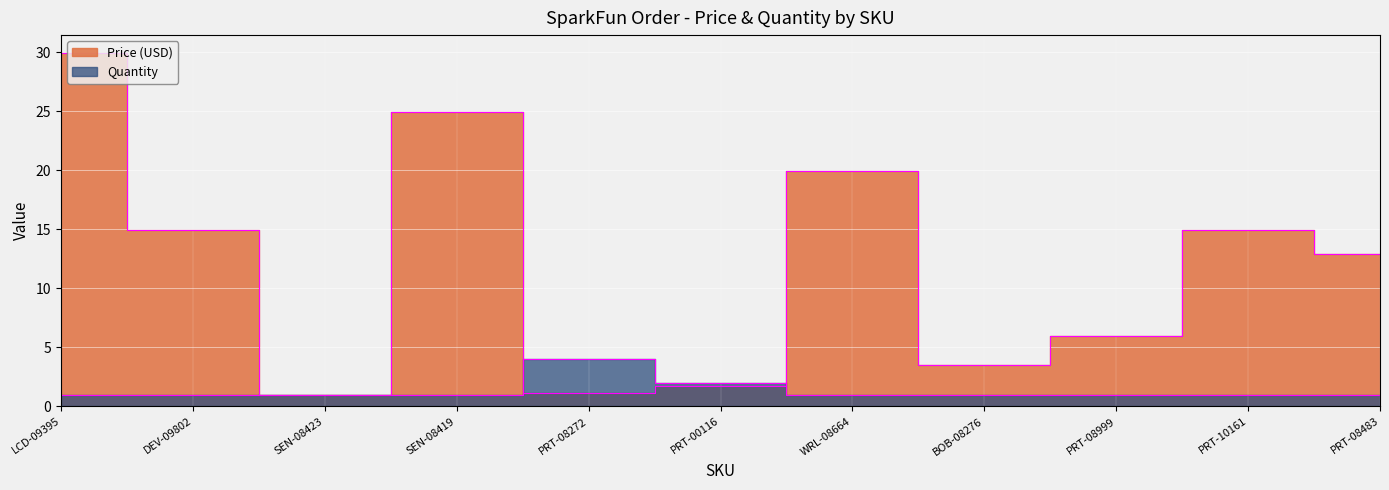

What is the label of the 7th point from the left?

WRL-08664